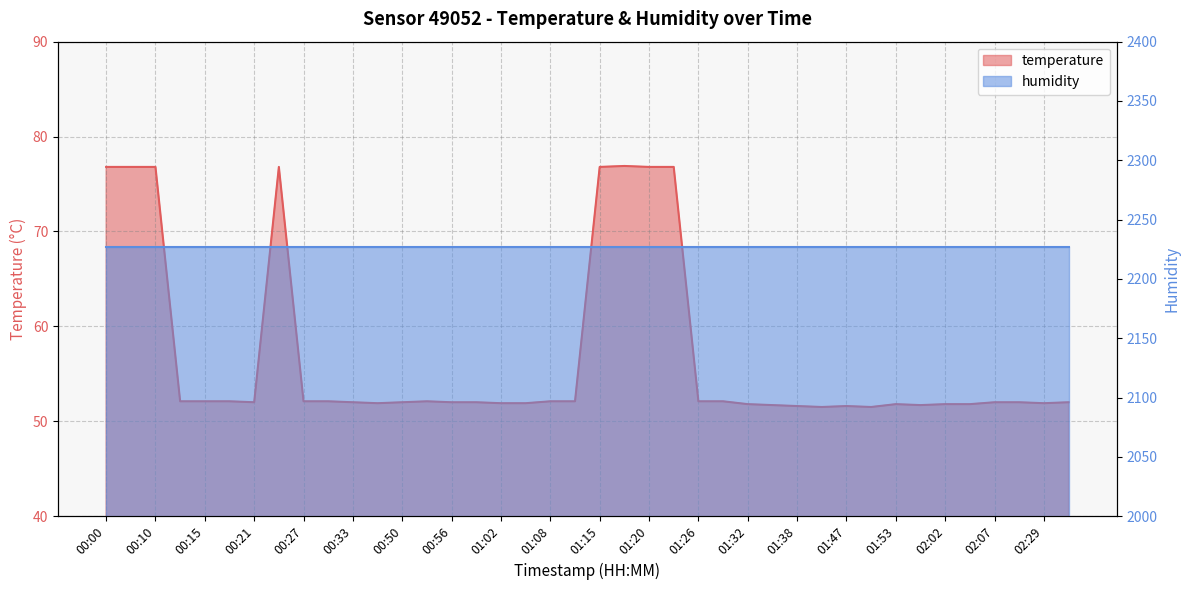

What is the difference between the values at 00:00 and 00:12?

24.7